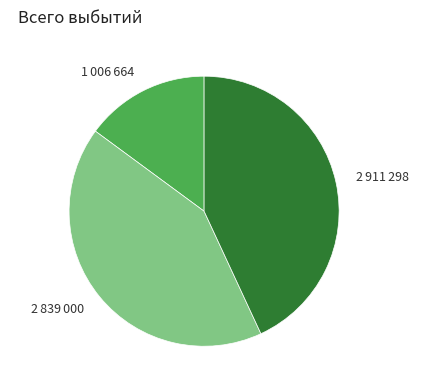

Is the sum of 2 839 000 and 2 911 298 greater than half?

Yes